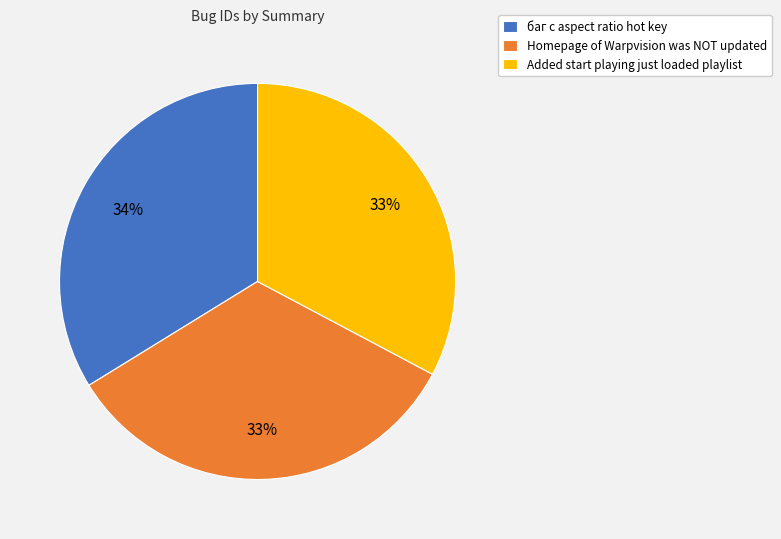

Is there any slice that represents more than half of the pie?

No